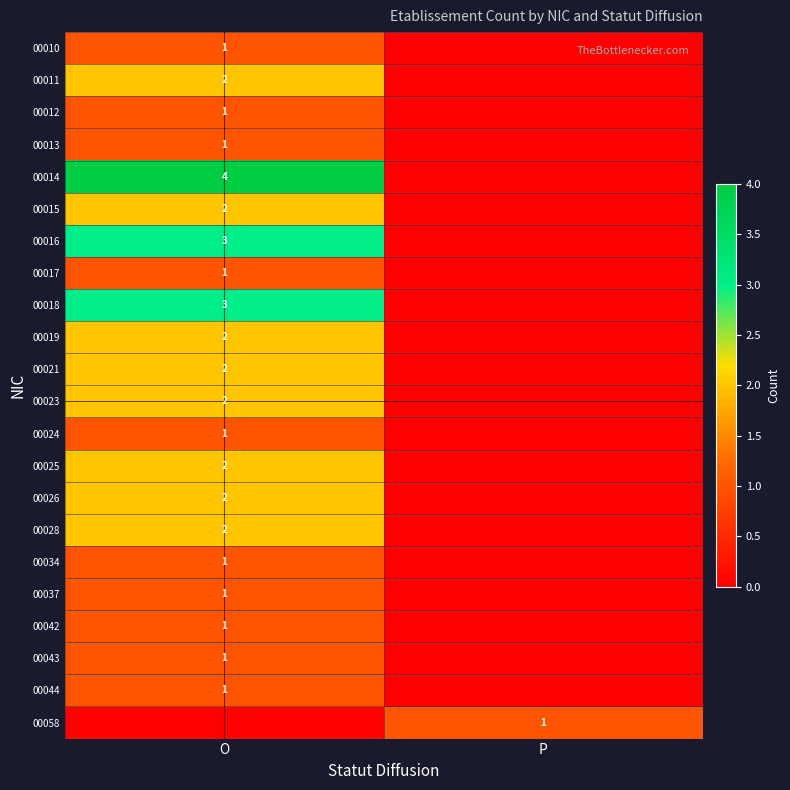

True or false: 00025 has a value of 3 at O.

False